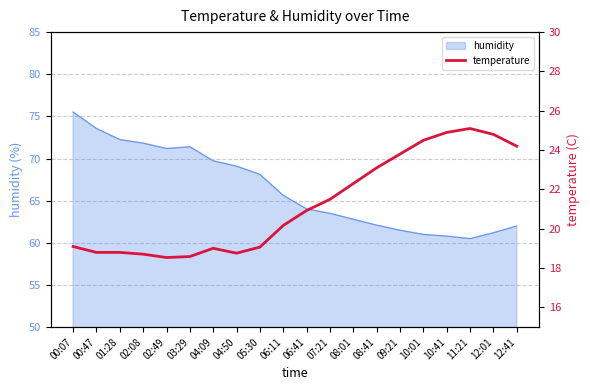

True or false: the data has more than 0 interior local peaks.

True